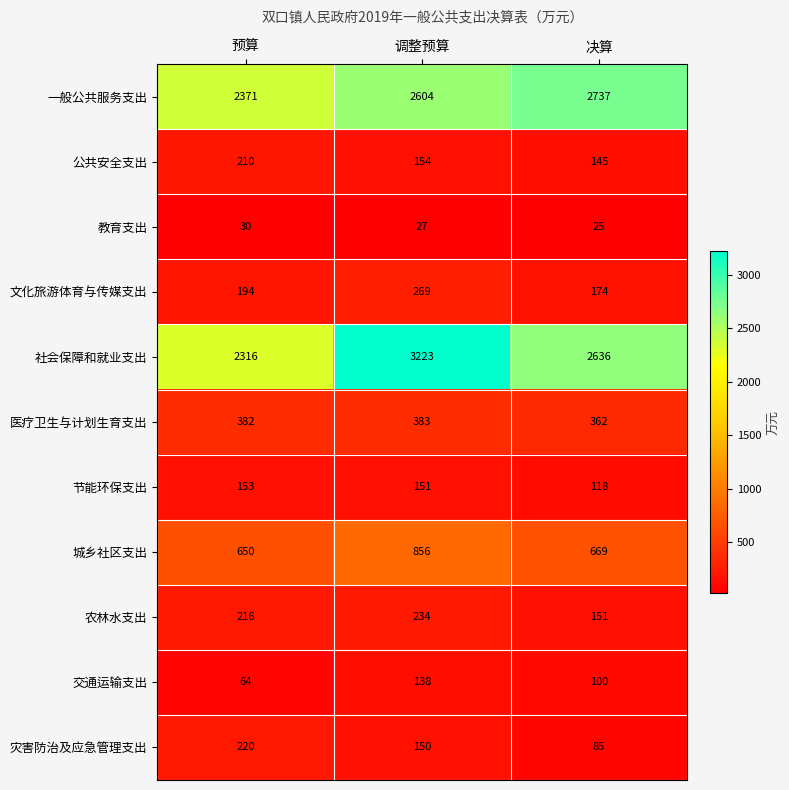

At which label is 节能环保支出 closest to 135?

调整预算